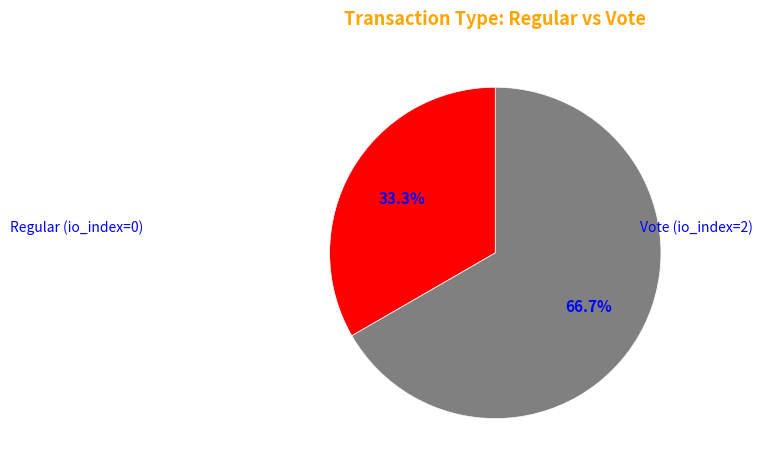

How many segments does this pie chart have?

2